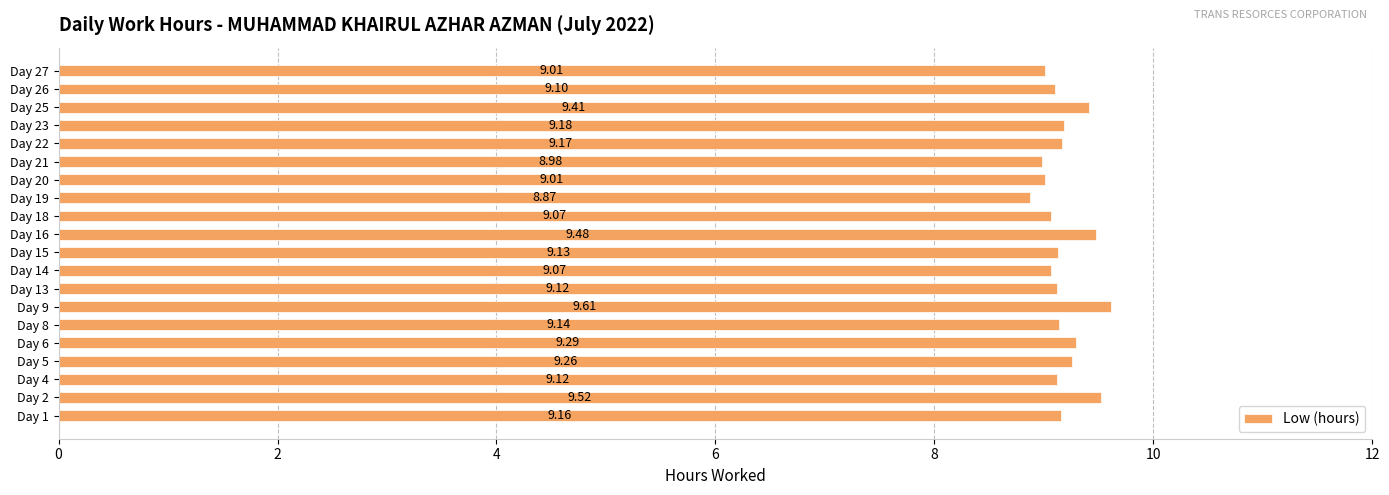

What is the difference between the second highest and second lowest values?

0.5